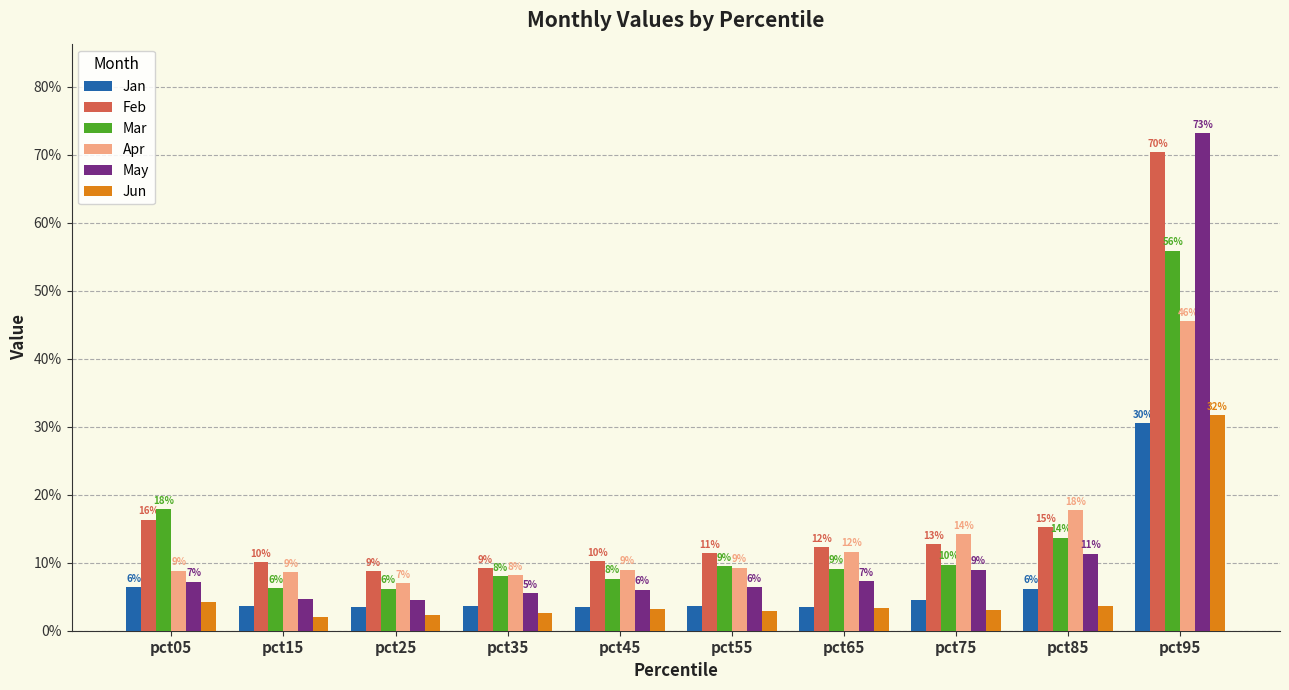

The Mar series shows 0.1 at pct65. True or false?

True